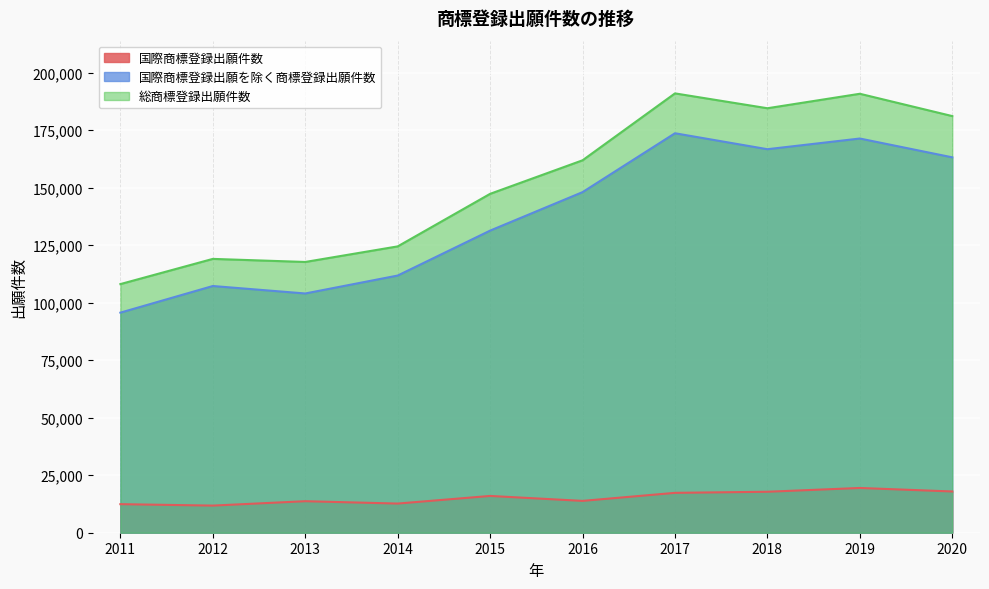

What is the difference between the maximum and minimum values in the 国際商標登録出願件数 series?

7662